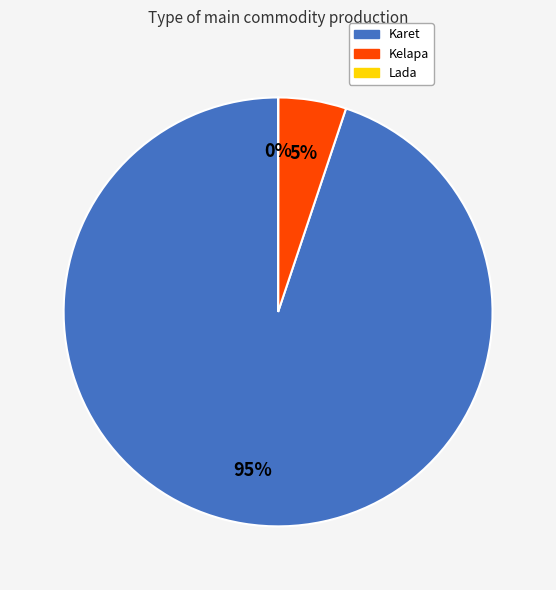

Is Kelapa the majority of the pie?

No